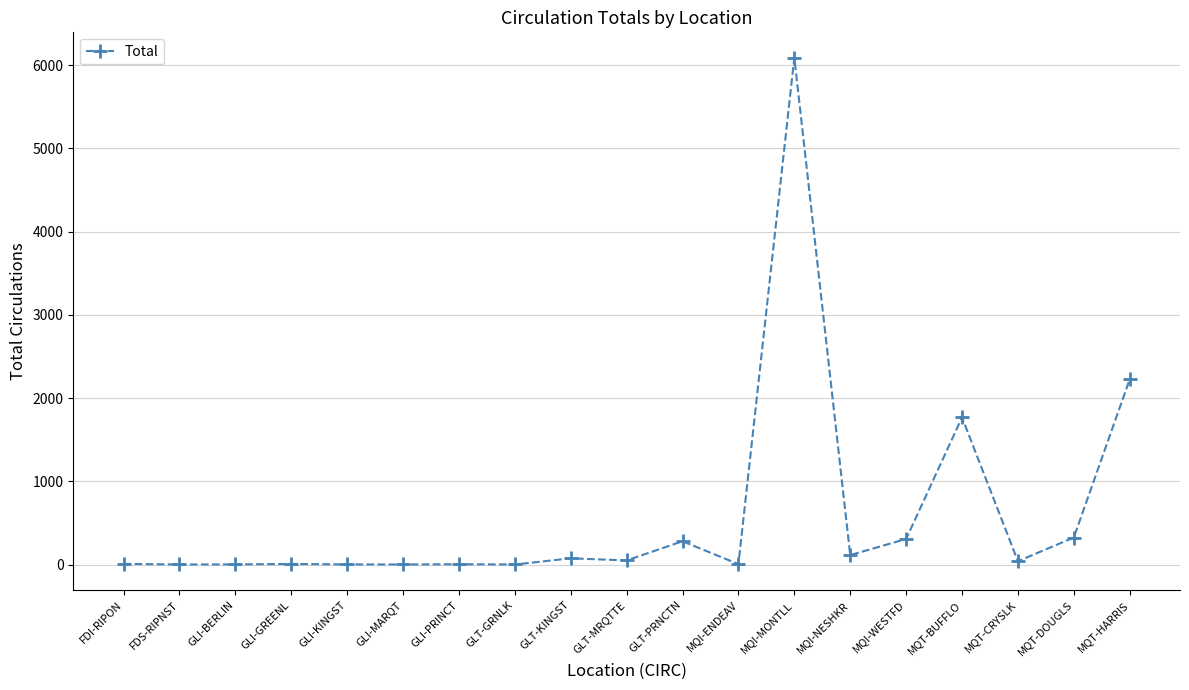

Does the chart have visible grid lines?

Yes